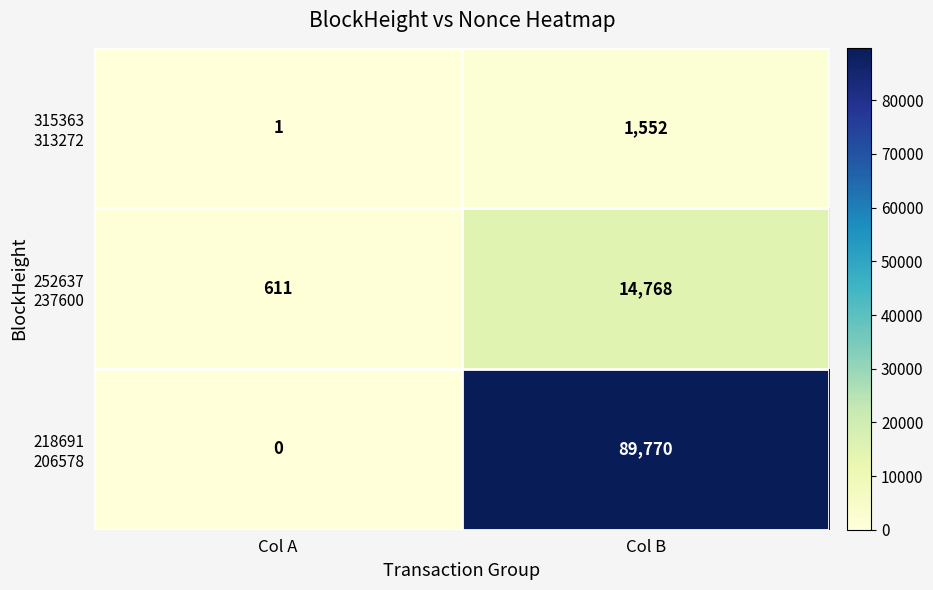

At which category does the chart reach its minimum across all series?

Col A